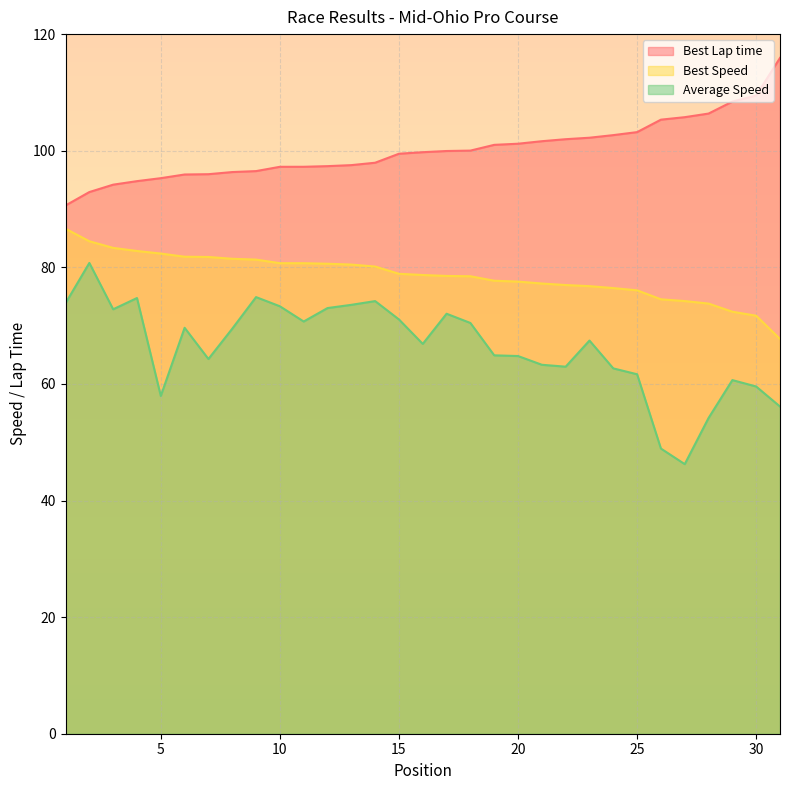

What value does the Best Lap time series have at 22?

102.0